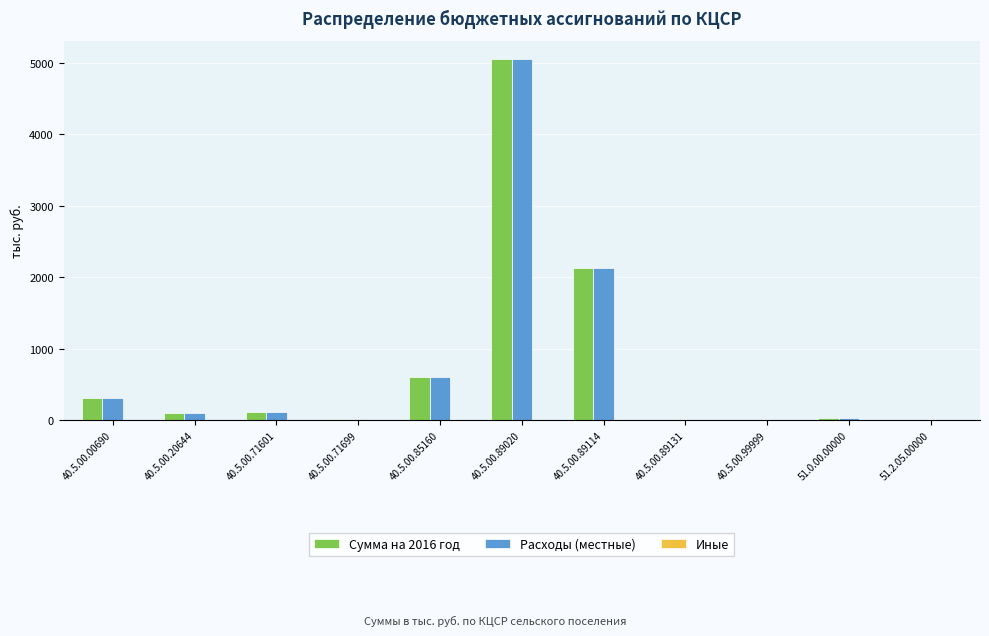

What is the maximum value shown in the chart?

5054.9